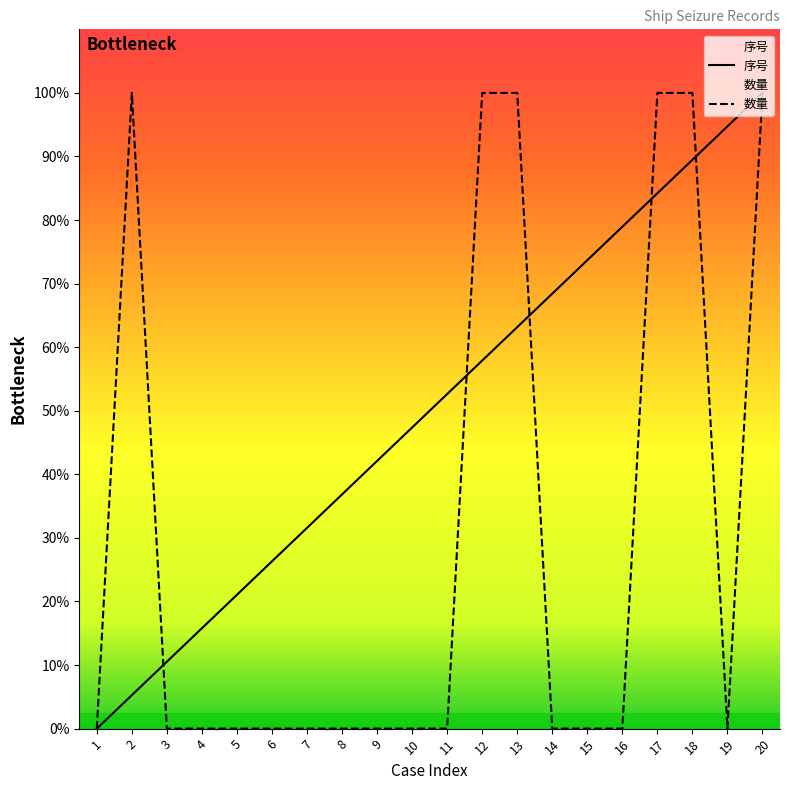

Is it true that 数量 equals -6.2 at 4?

False